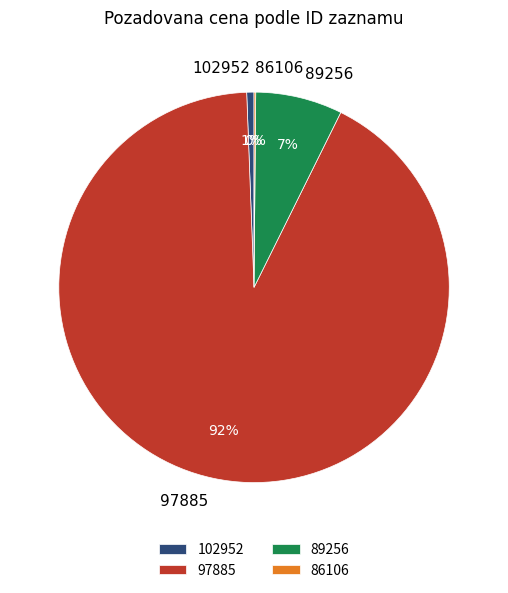

To the nearest percent, what percentage of the pie is 97885?

92%